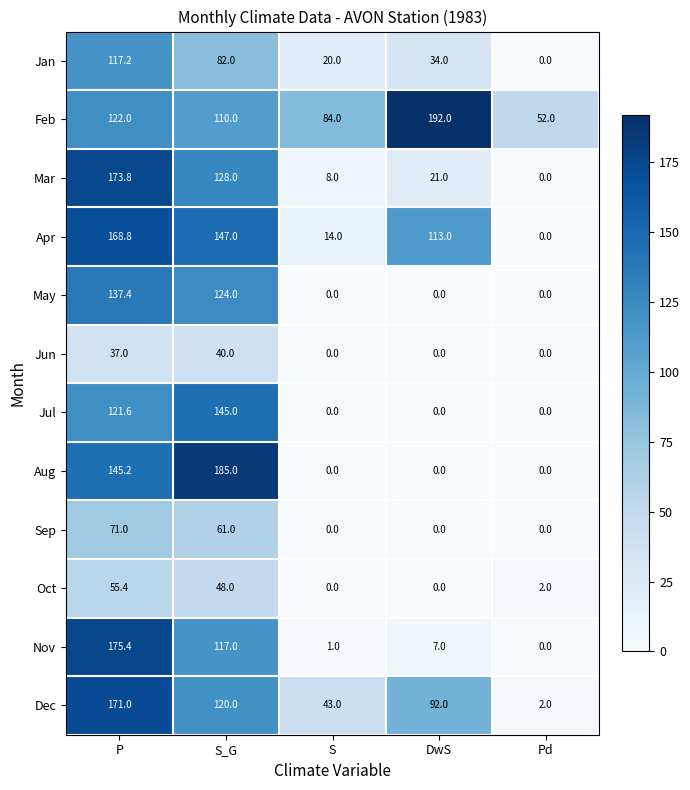

Count the Dec values in the range 43 to 120.

3